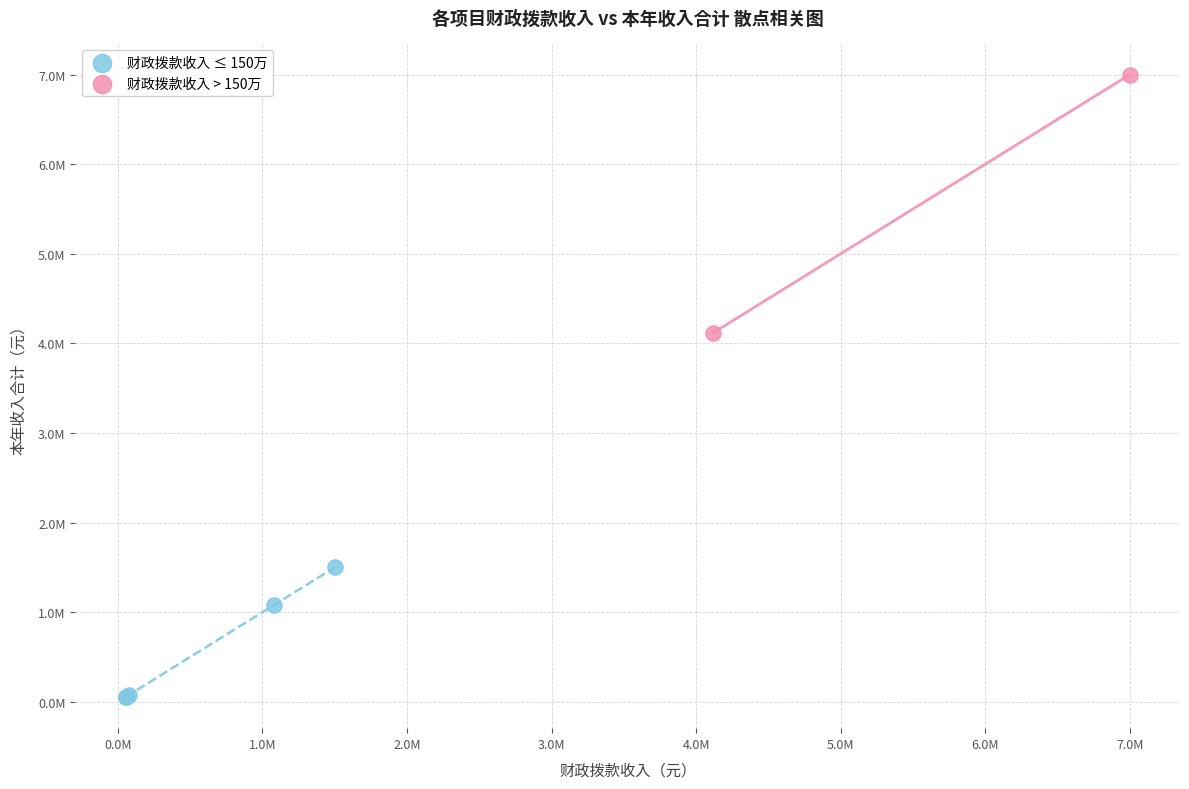

Which series contains the highest Y value?

财政拨款收入 > 150万